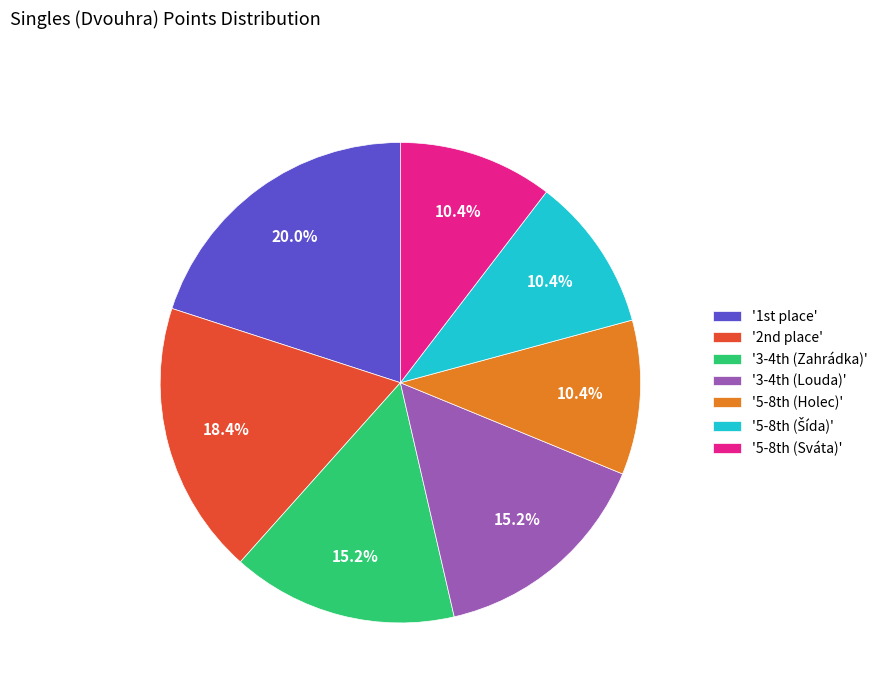

To the nearest percent, what is the average slice percentage?

14%